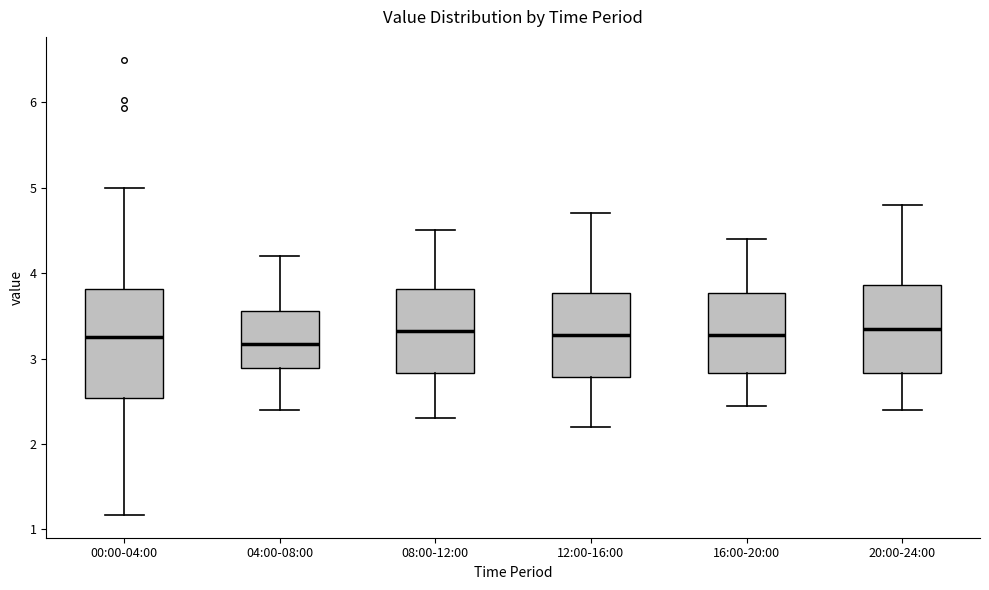

Reading left to right, read every box against the y-axis: the position of its median line, the range the box covers, and the ends of its whiskers. The values are not printed on the chart, so give them approximately, as read against the axis.

00:00-04:00: median 3.3, box 2.5 to 3.8, whiskers 1.2 to 5.0
04:00-08:00: median 3.2, box 2.9 to 3.6, whiskers 2.4 to 4.2
08:00-12:00: median 3.3, box 2.8 to 3.8, whiskers 2.3 to 4.5
12:00-16:00: median 3.3, box 2.8 to 3.8, whiskers 2.2 to 4.7
16:00-20:00: median 3.3, box 2.8 to 3.8, whiskers 2.5 to 4.4
20:00-24:00: median 3.4, box 2.8 to 3.9, whiskers 2.4 to 4.8